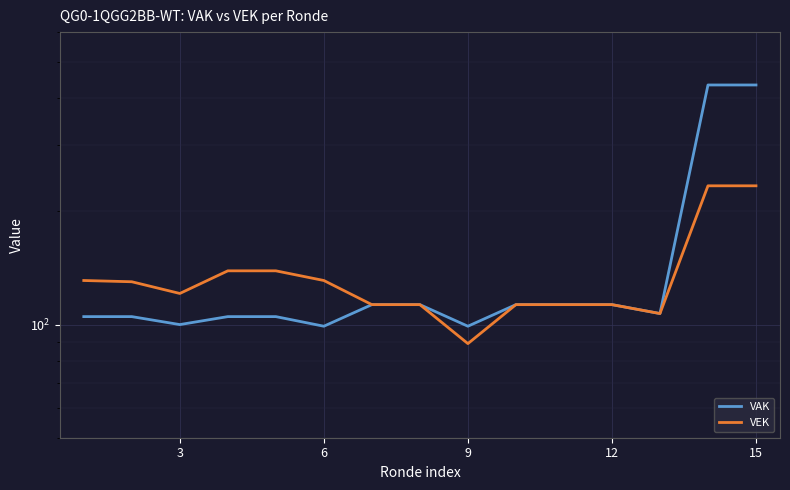

Reading left to right, what are all the values shown in this chart?

VAK: 105	105	100	105	105	99	113	113	99	113	113	113	107	434	434
VEK: 131	130	121	139	139	131	113	113	89	113	113	113	107	234	234